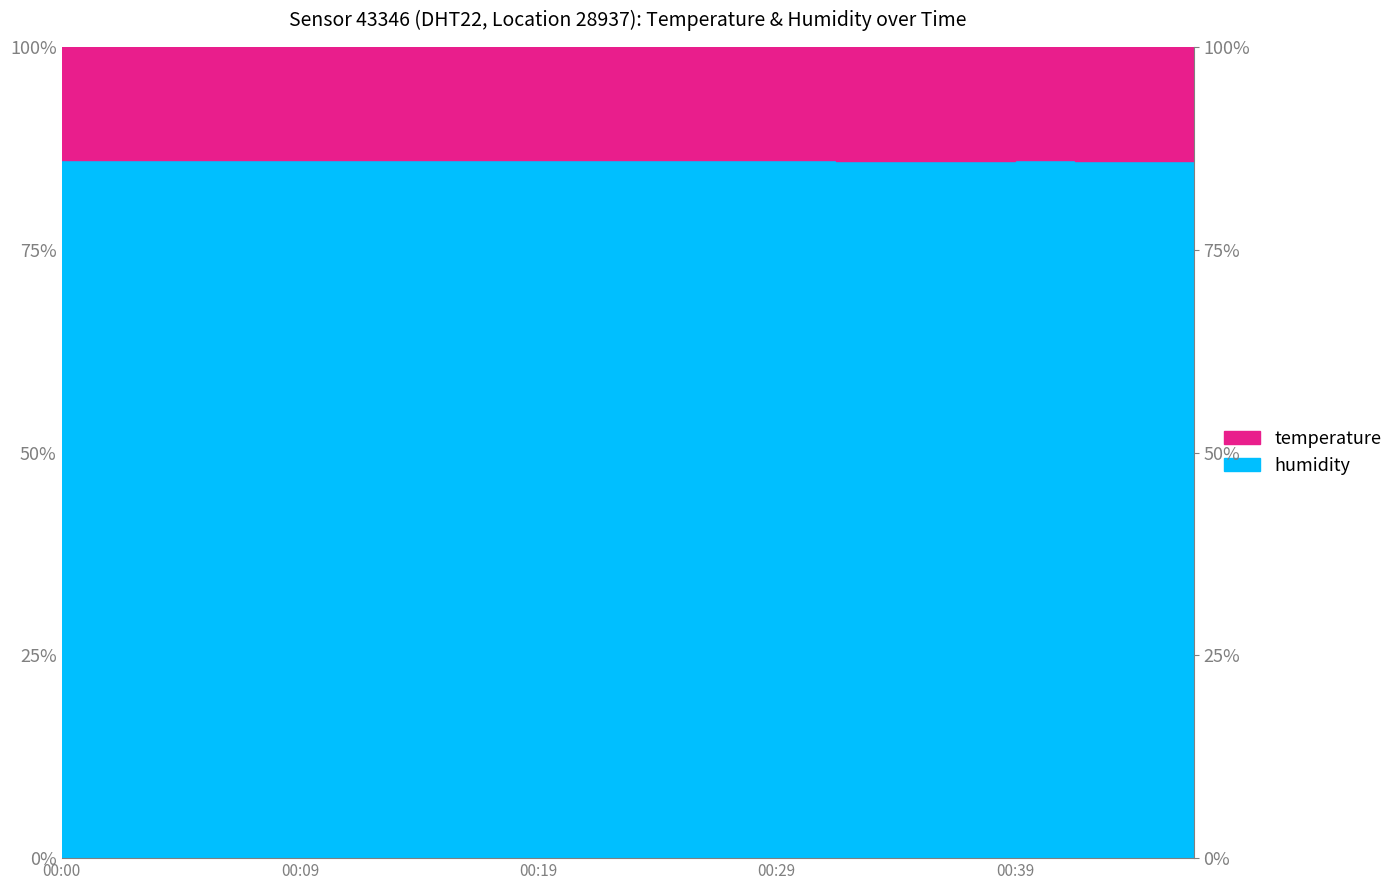

Is it true that the value at 00:39 is 86.0?

True